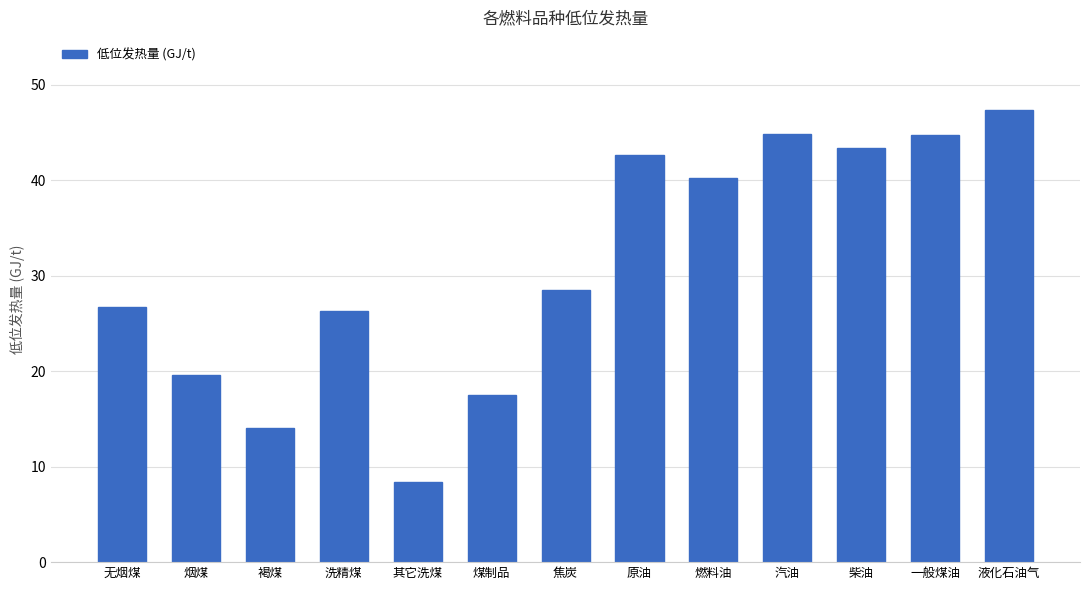

What is the ratio of the value at 洗精煤 to the value at 汽油?

0.6